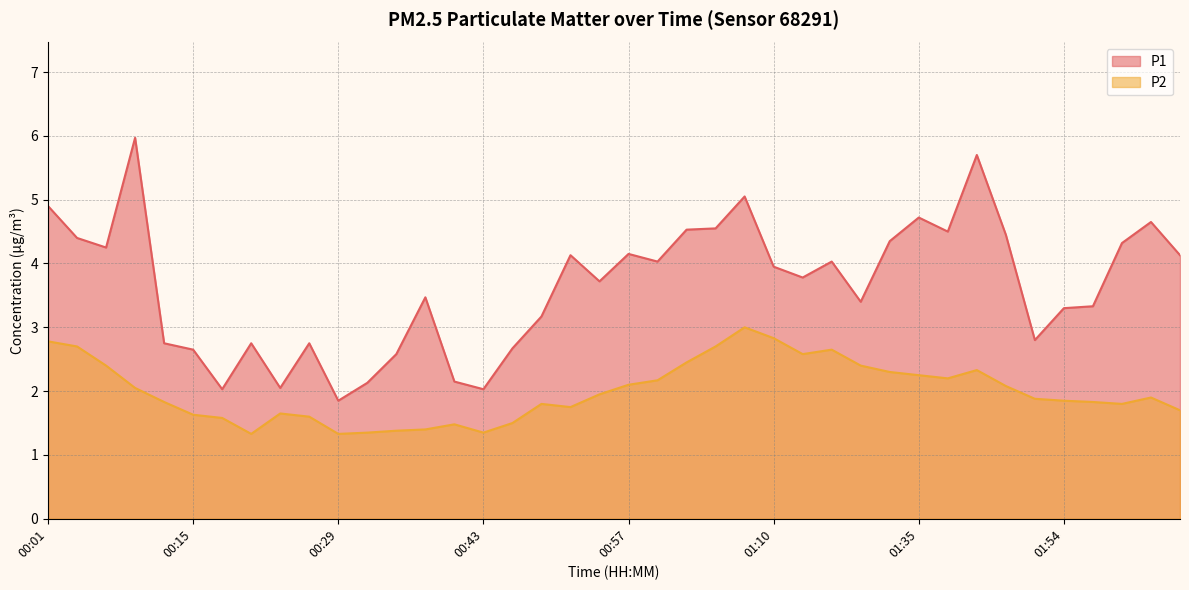

What is the sum of the P1 values at 01:54 and 00:26?

6.0